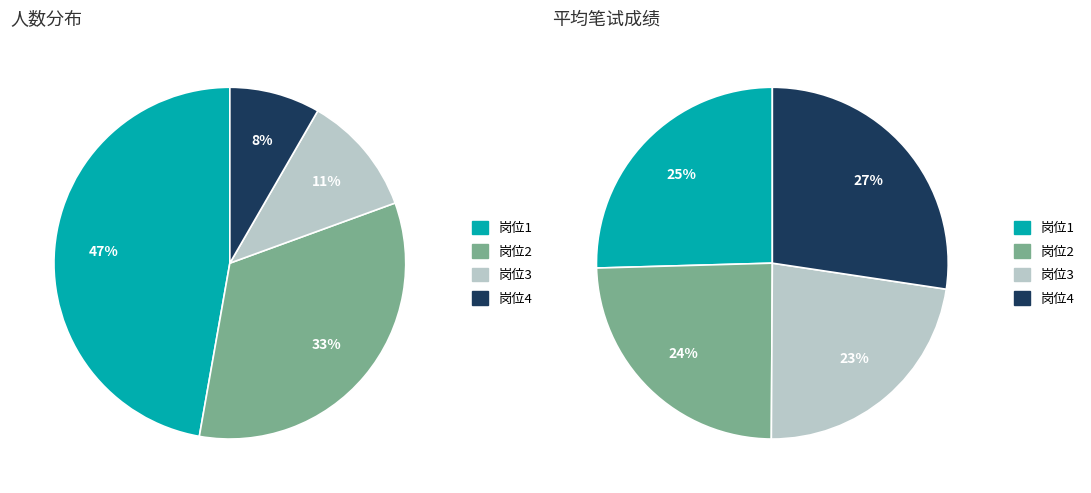

Count the number of slices in the pie.

4